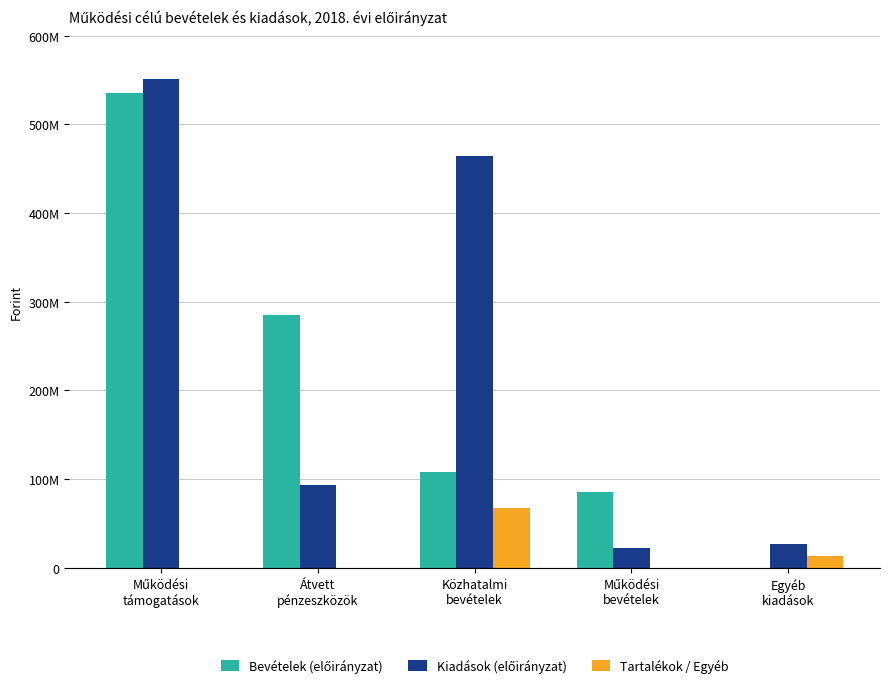

The Kiadások (előirányzat) series shows 464530850 at Közhatalmi
bevételek. True or false?

True